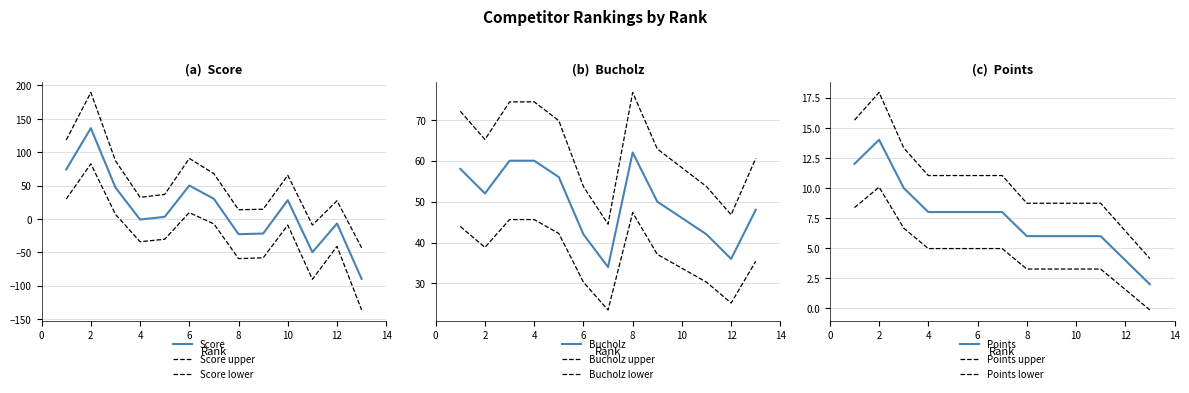

Is this an area chart (filled region under the line)?

No